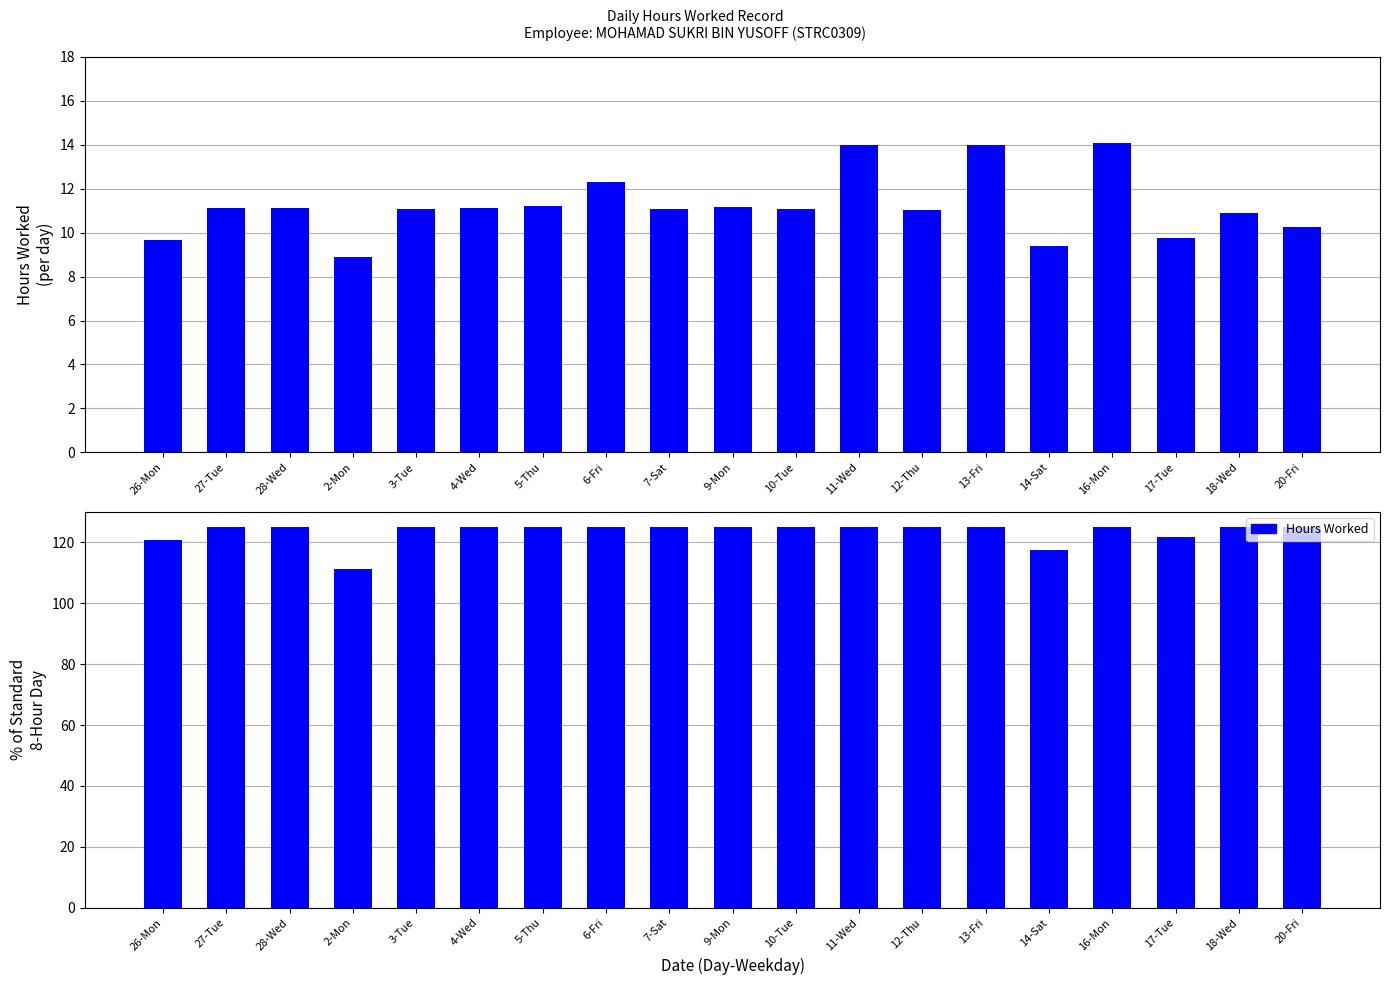

Reading left to right, transcribe all the data shown in this chart.

120.9	125.0	125.0	111.2	125.0	125.0	125.0	125.0	125.0	125.0	125.0	125.0	125.0	125.0	117.6	125.0	121.9	125.0	125.0